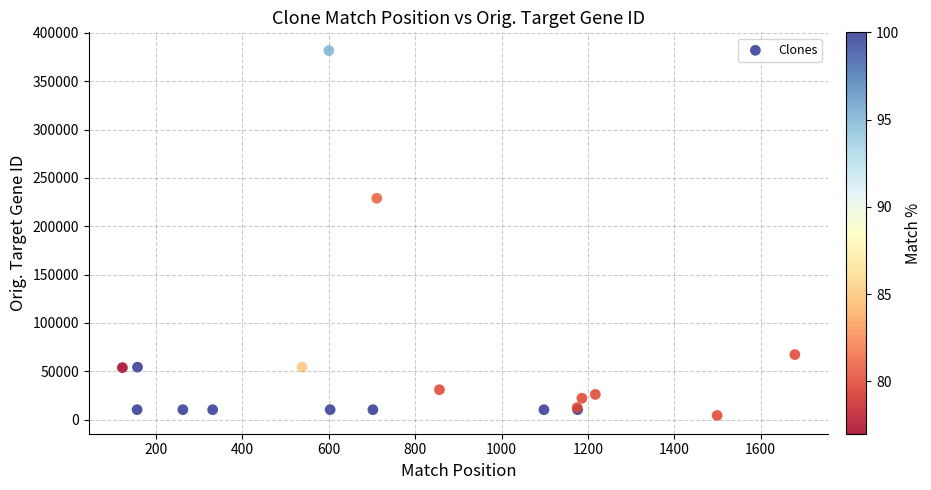

What Y value in the scatter plot is closest to 192922?

228846